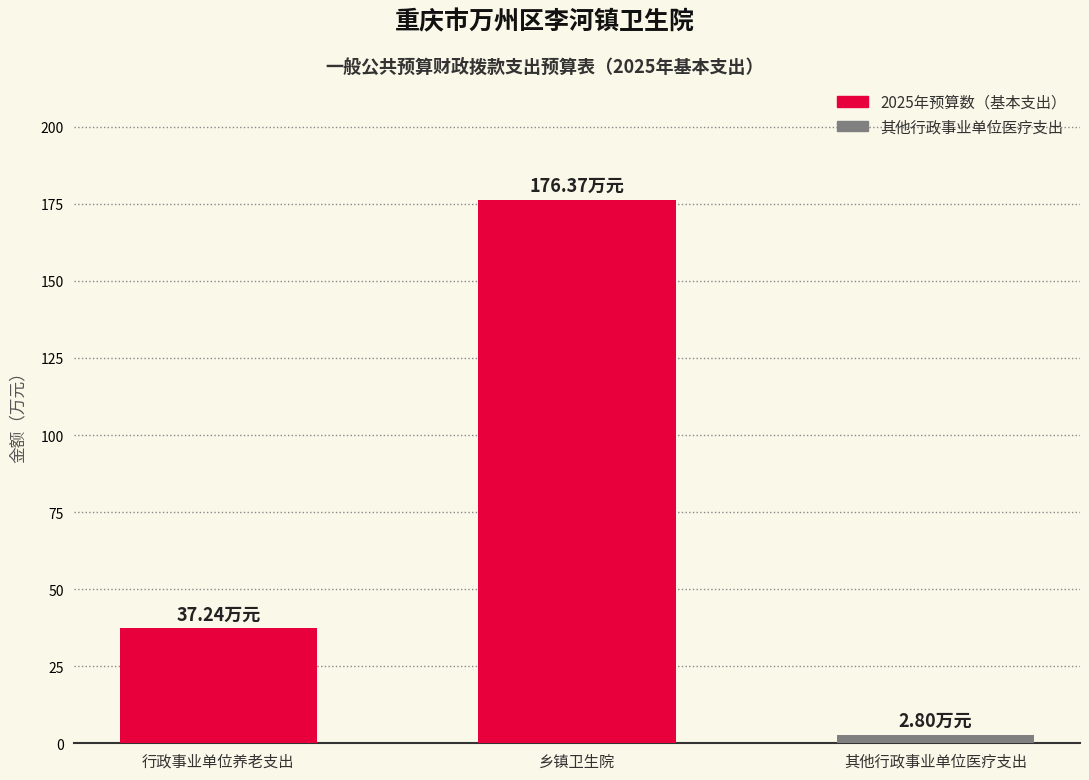

How many distinct data groups are displayed?

1